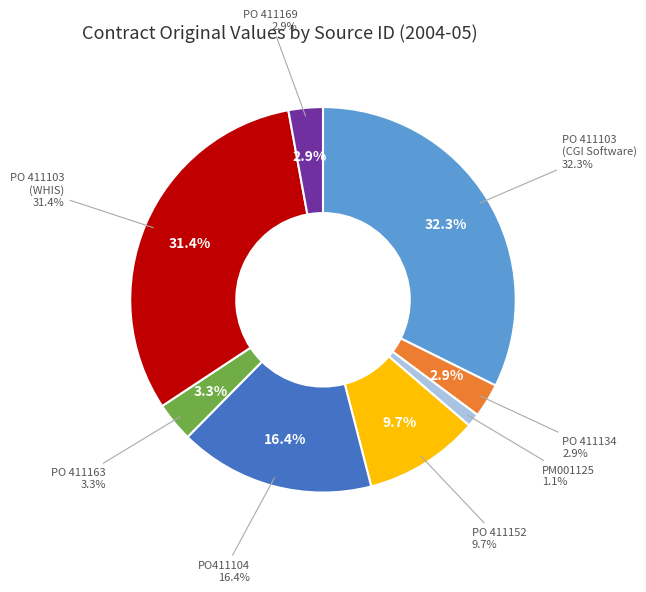

Approximately how many times larger is the value at PO 411134 compared to PO 411103 (WHIS)?

0.1